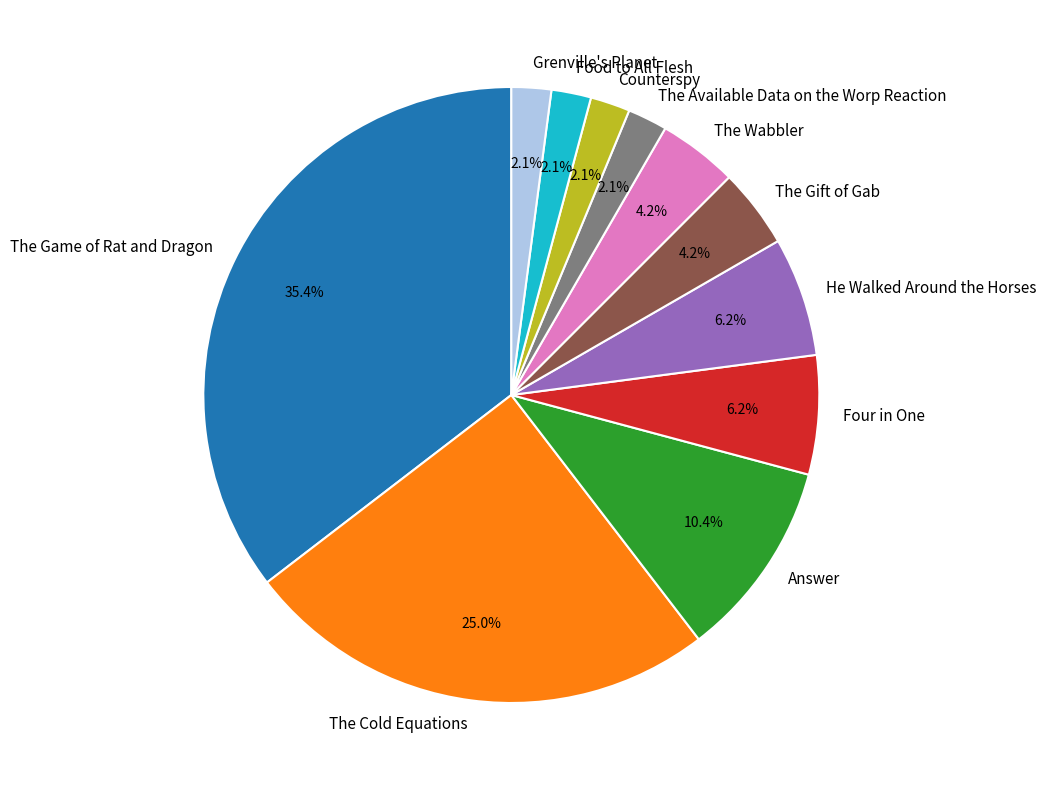

Count the number of slices in the pie.

11